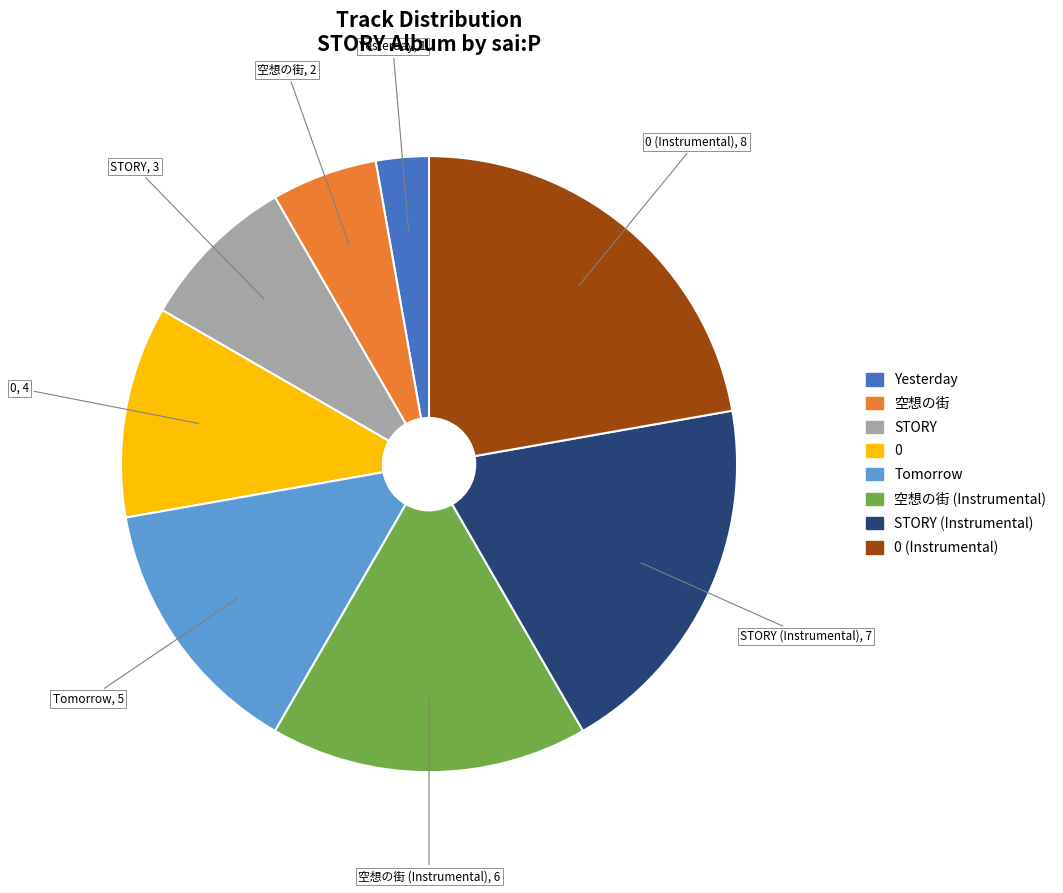

Is there any slice that represents more than half of the pie?

No